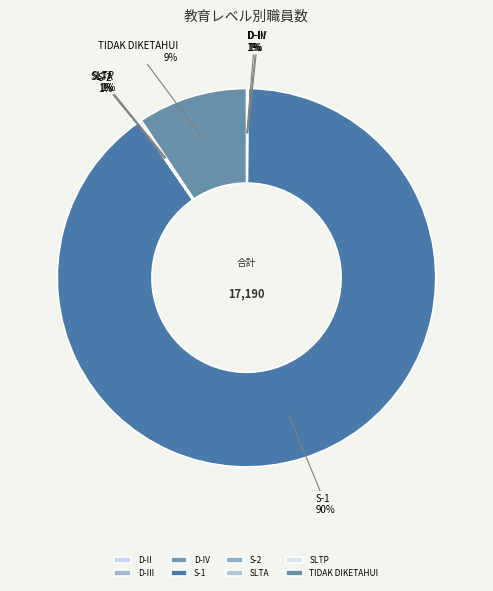

Which category has the biggest portion of the pie?

S-1